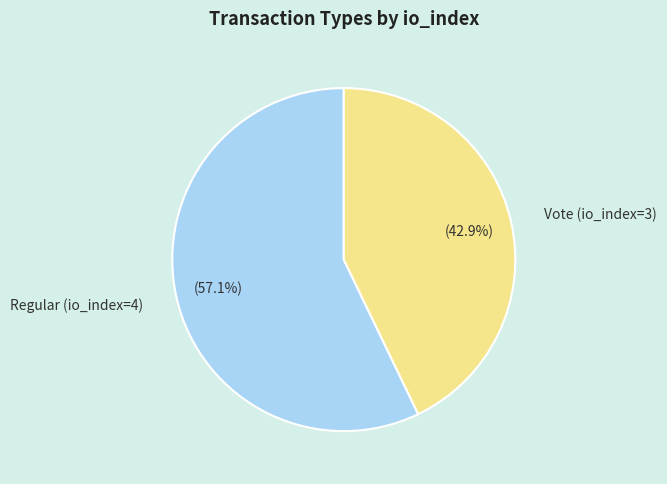

To the nearest percent, what percentage of the pie is Regular (io_index=4)?

57%